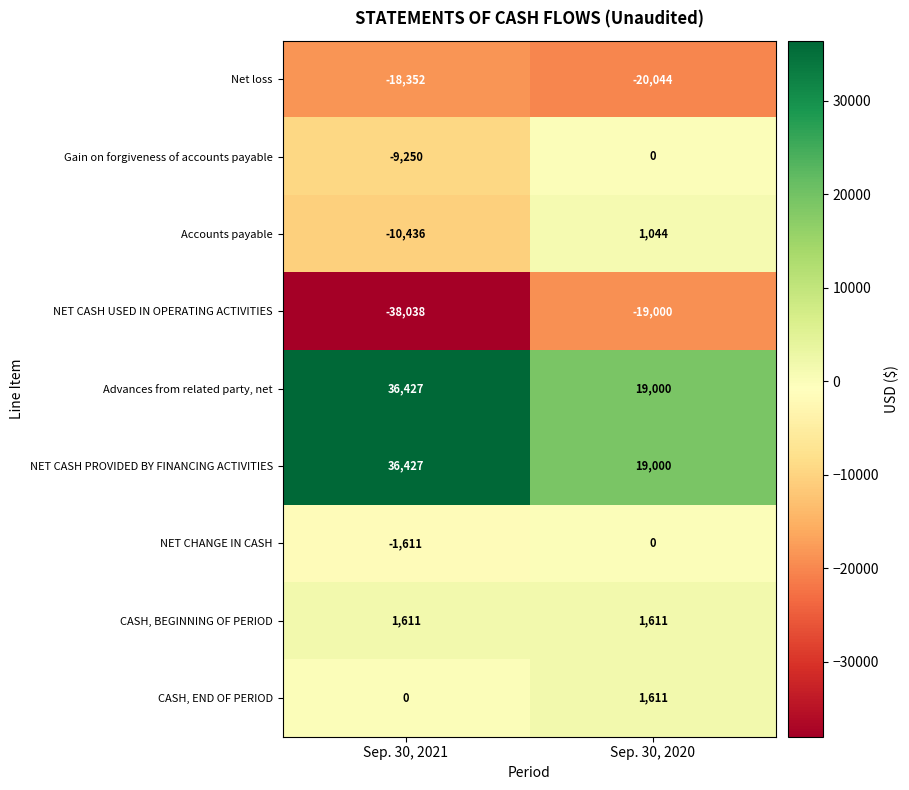

Reading left to right, transcribe all the data shown in this chart.

Net loss: -18352	-20044
Gain on forgiveness of accounts payable: -9250	0
Accounts payable: -10436	1044
NET CASH USED IN OPERATING ACTIVITIES: -38038	-19000
Advances from related party, net: 36427	19000
NET CASH PROVIDED BY FINANCING ACTIVITIES: 36427	19000
NET CHANGE IN CASH: -1611	0
CASH, BEGINNING OF PERIOD: 1611	1611
CASH, END OF PERIOD: 0	1611